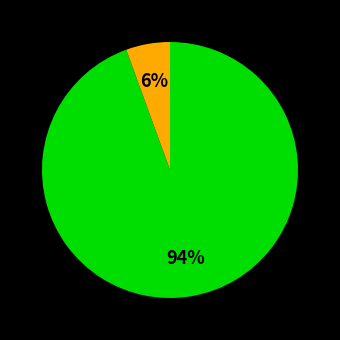

How many segments does this pie chart have?

2